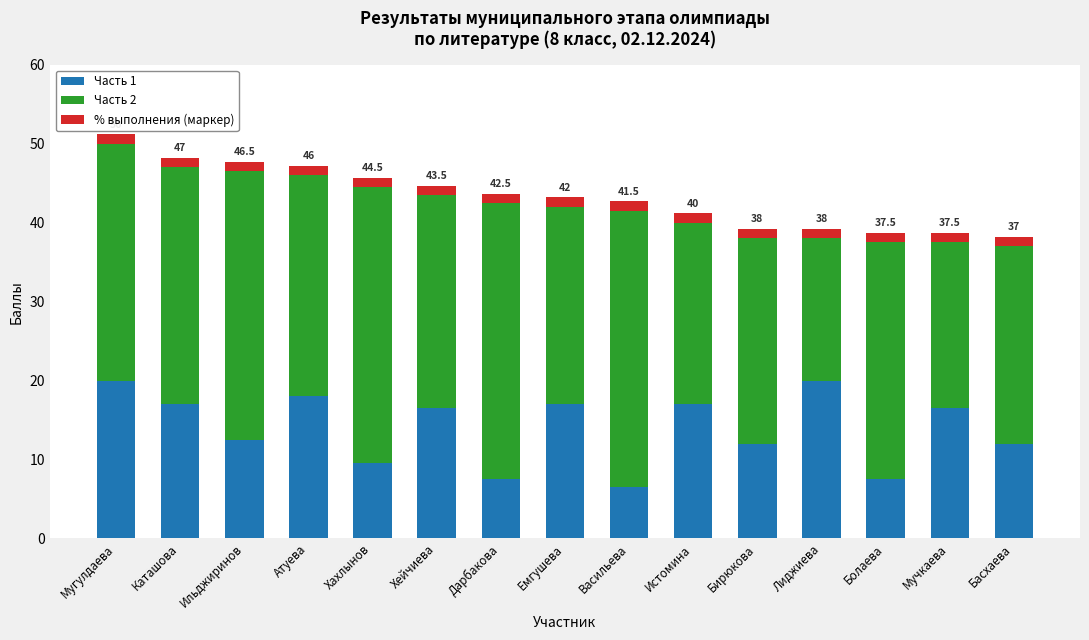

Are the bars grouped side by side (vs. stacked)?

No